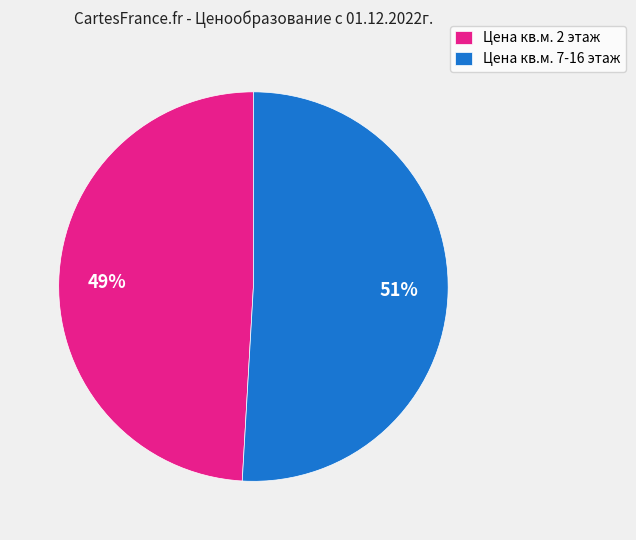

Is it true that Цена кв.м. 7-16 этаж is 51% of the pie?

True